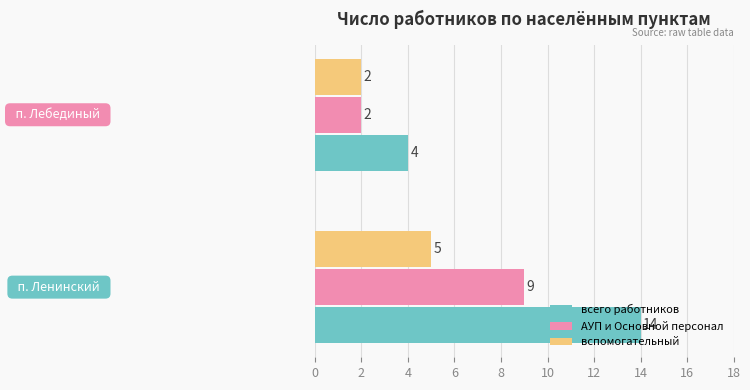

Which series has the widest spread of values?

всего работников